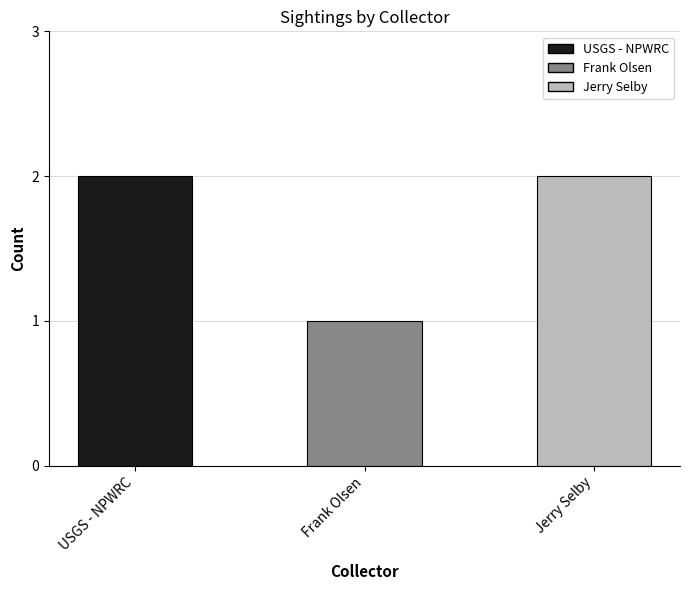

The chart shows a value of 1 at USGS - NPWRC. True or false?

False